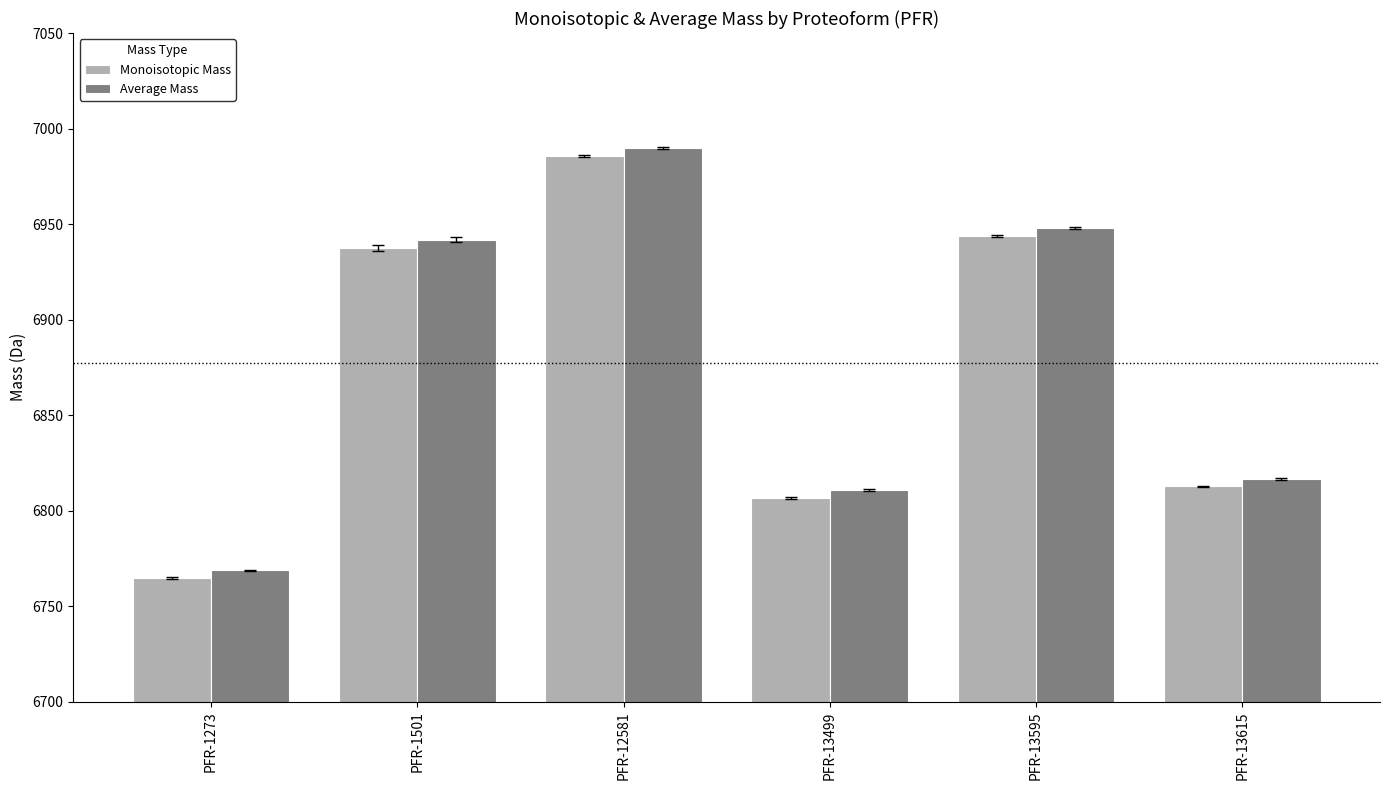

What is the greatest value displayed?

6990.0